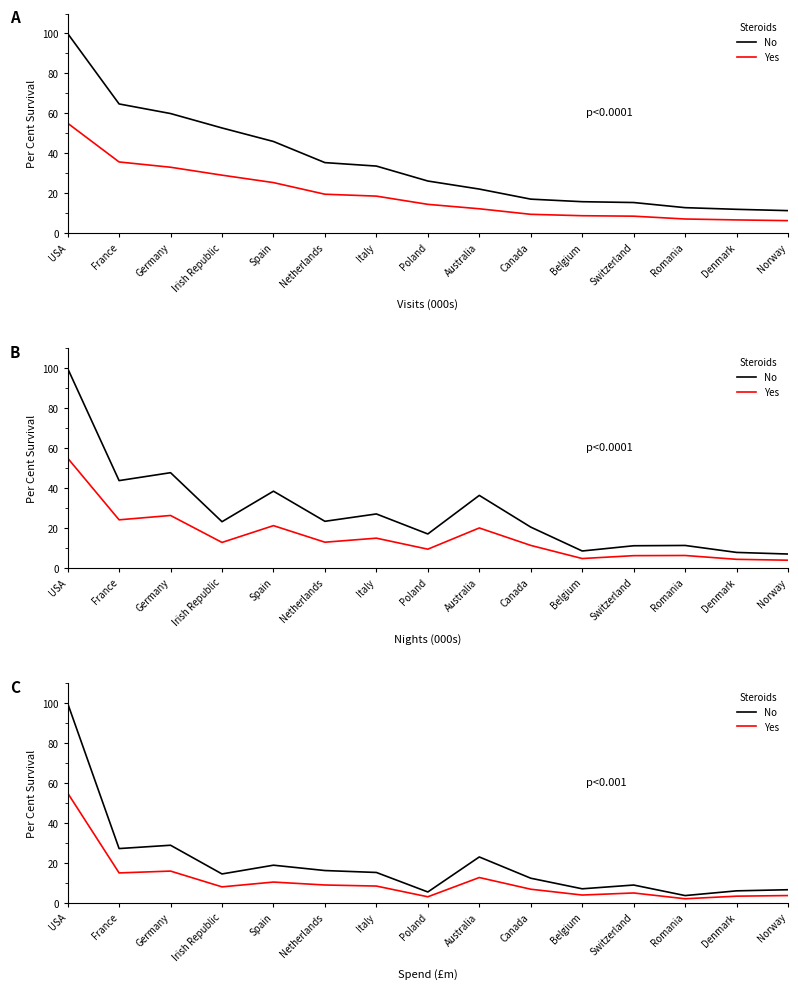

List the labels in order of No value, largest first.

USA, Germany, France, Australia, Spain, Netherlands, Italy, Irish Republic, Canada, Switzerland, Belgium, Norway, Denmark, Poland, Romania